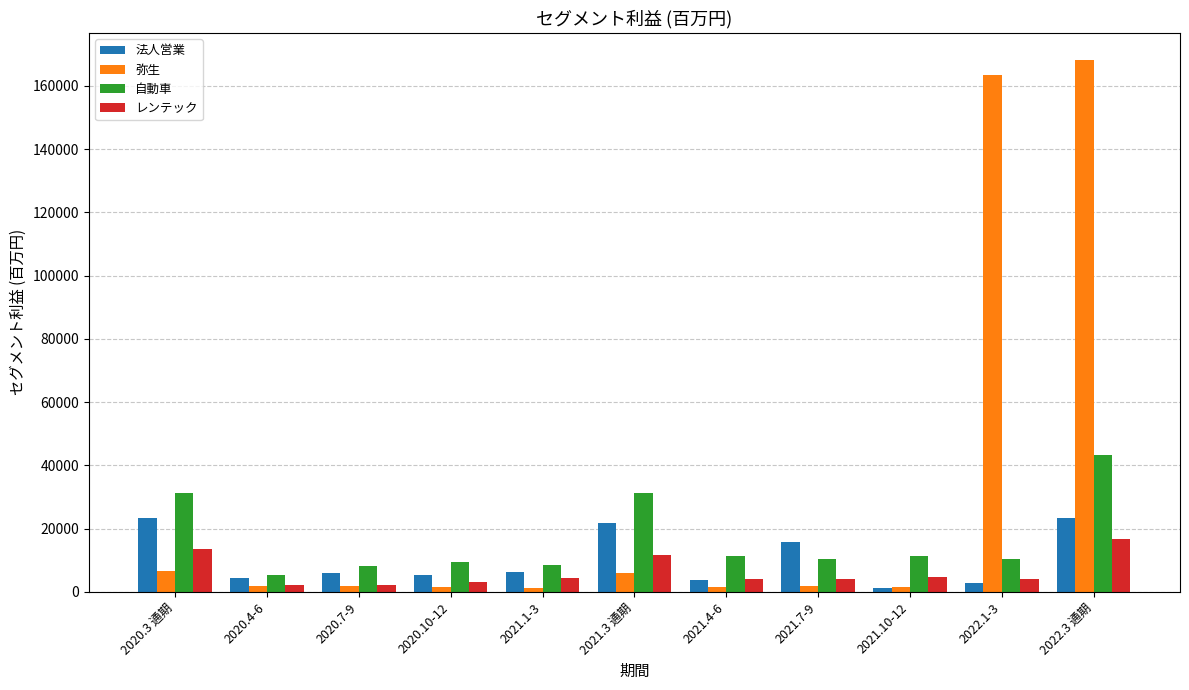

What is the difference between the second highest and minimum values in the 法人営業 series?

22062